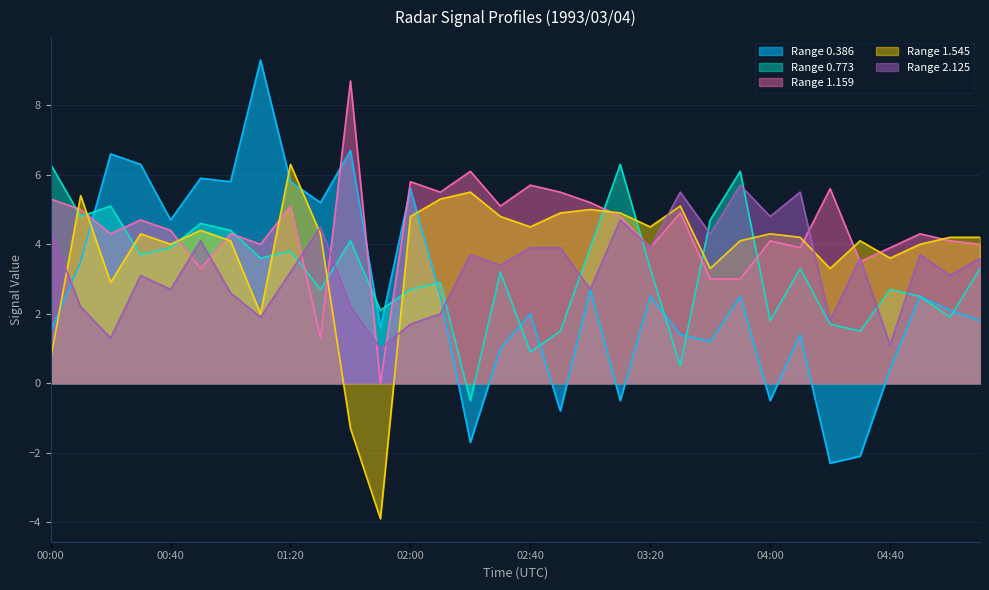

What is the total value across all series at 00:00?

18.2